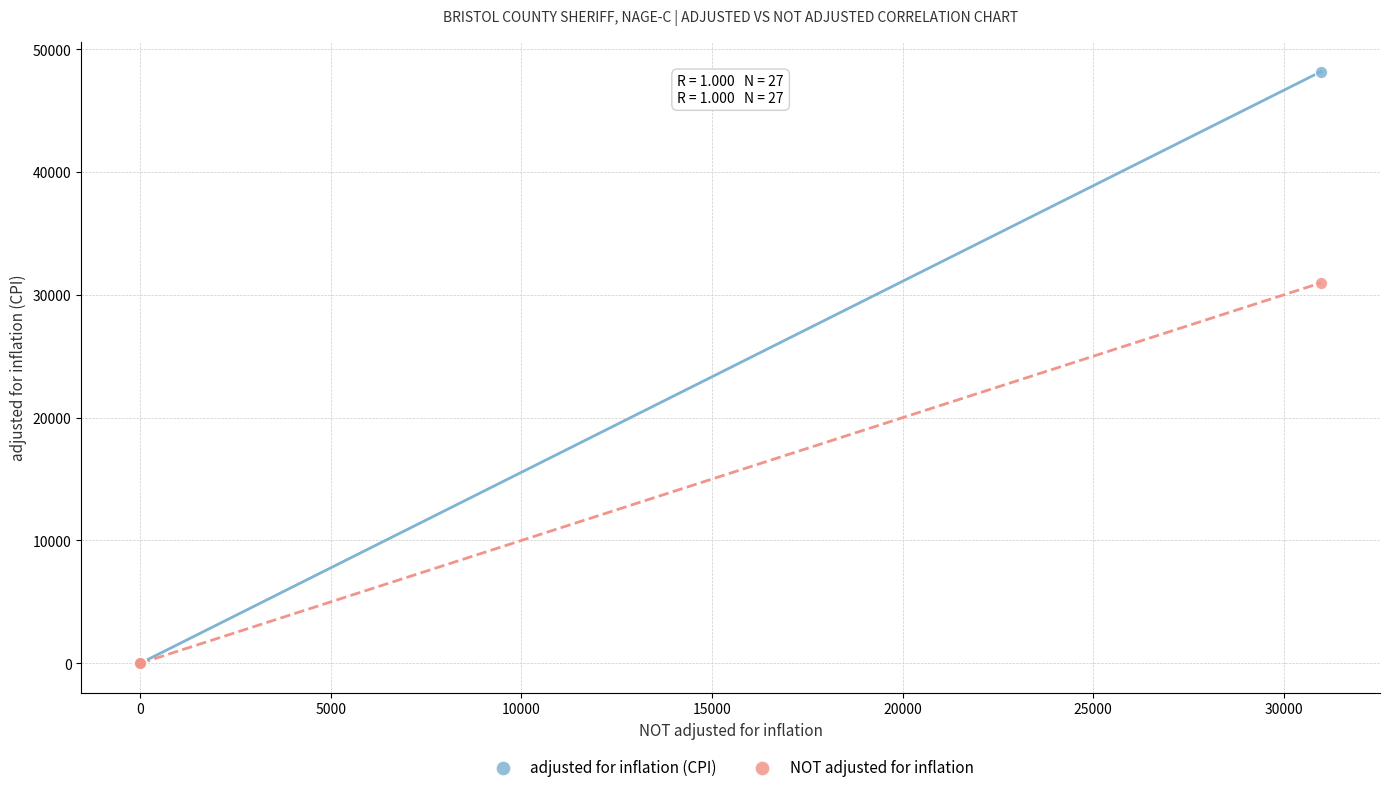

Across all series, what Y value is closest to 24090?

30980